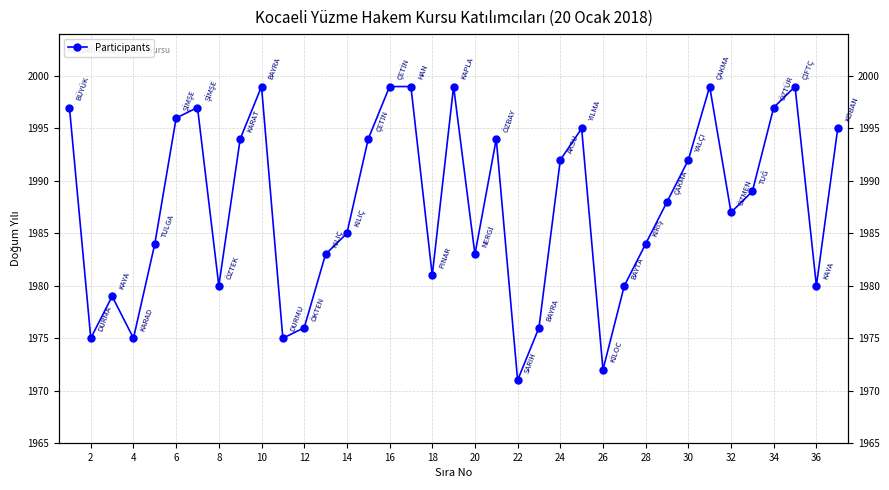

What is the difference between the second highest and second lowest values?

27